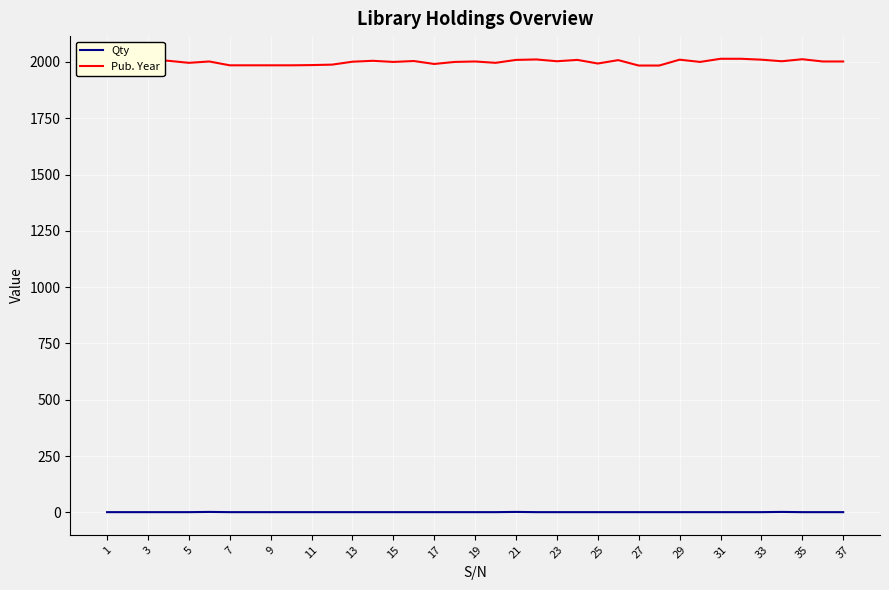

True or false: Qty and Pub. Year intersect in this chart.

False